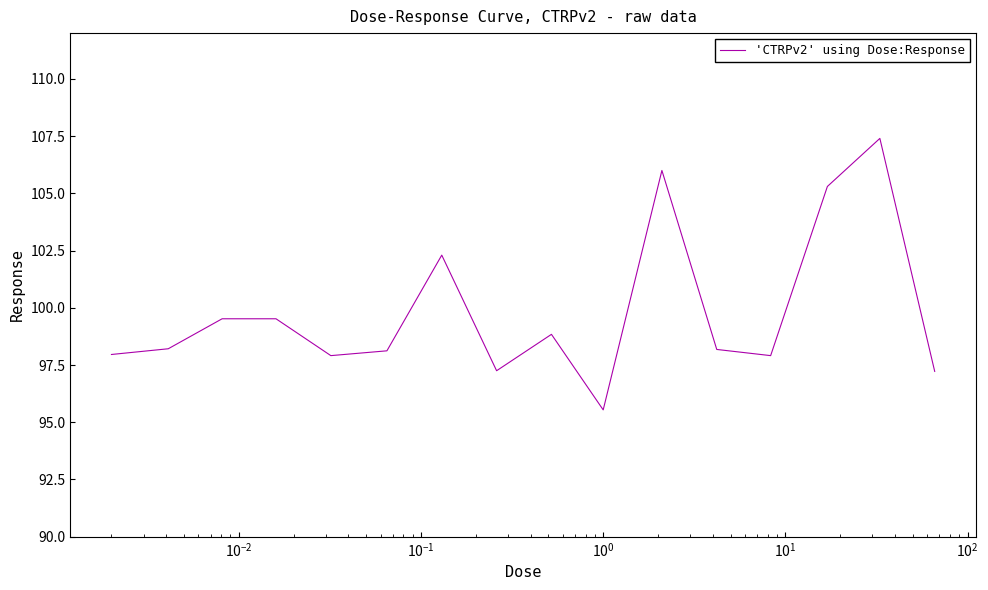

What is the maximum value shown in the chart?

107.4